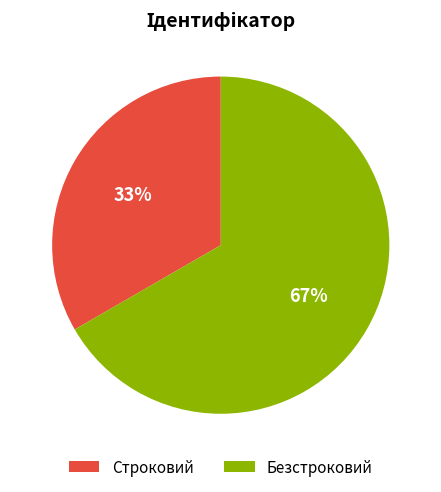

Rank the categories by value from highest to lowest.

Безстроковий, Строковий